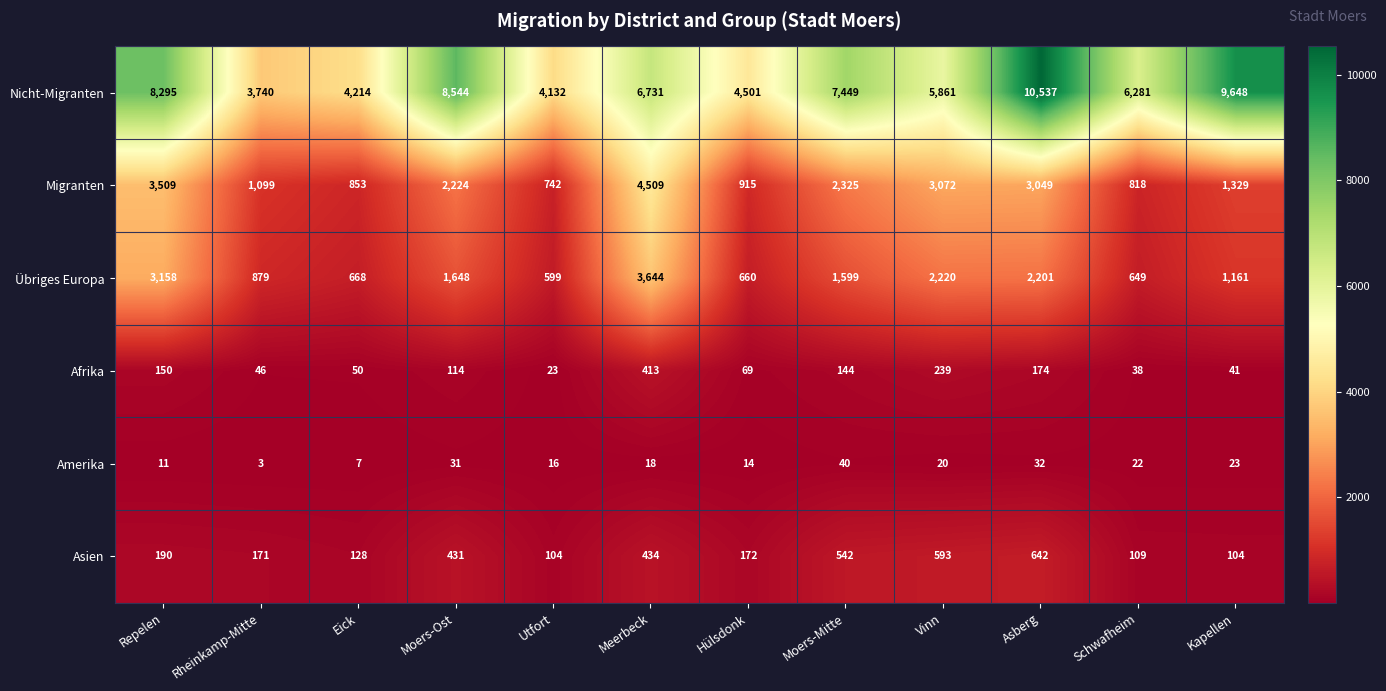

The Asien series shows 189 at Schwafheim. True or false?

False